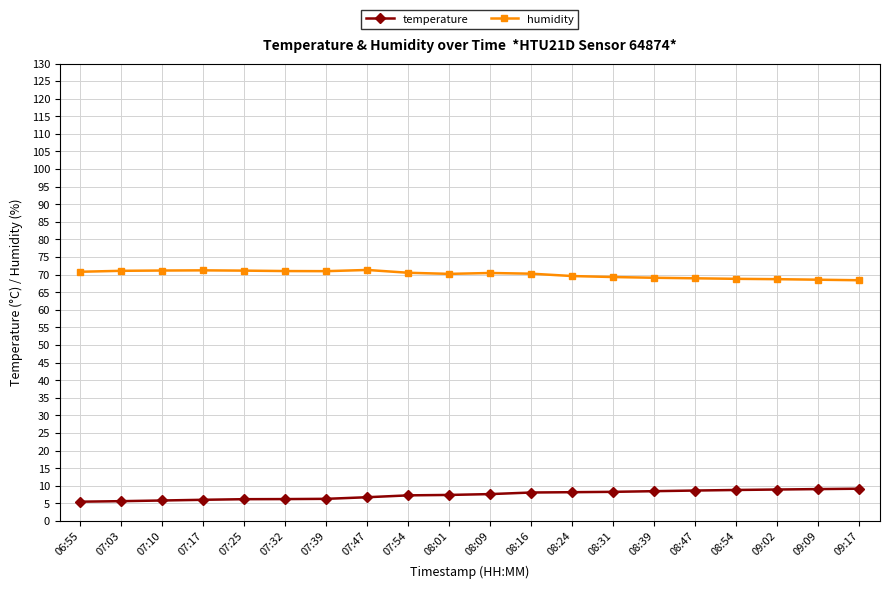

True or false: temperature and humidity cross at least once.

False